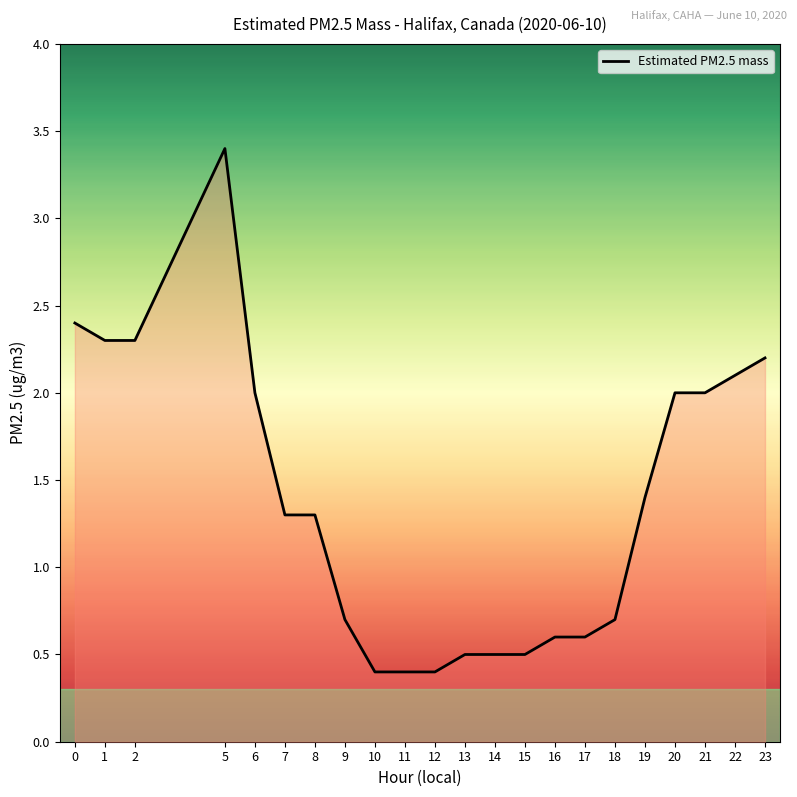

Between 16 and 9, which is larger?

9